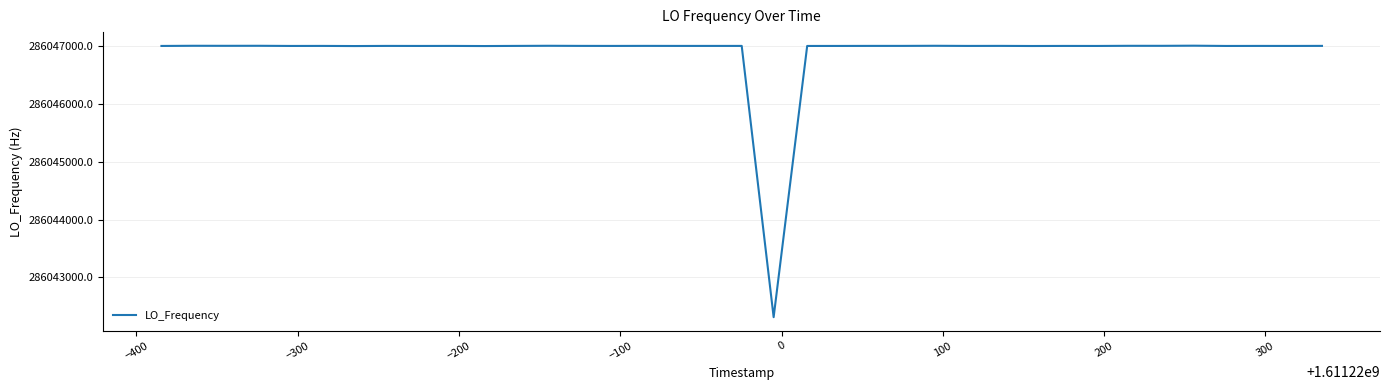

What is the average value?

286046881.9